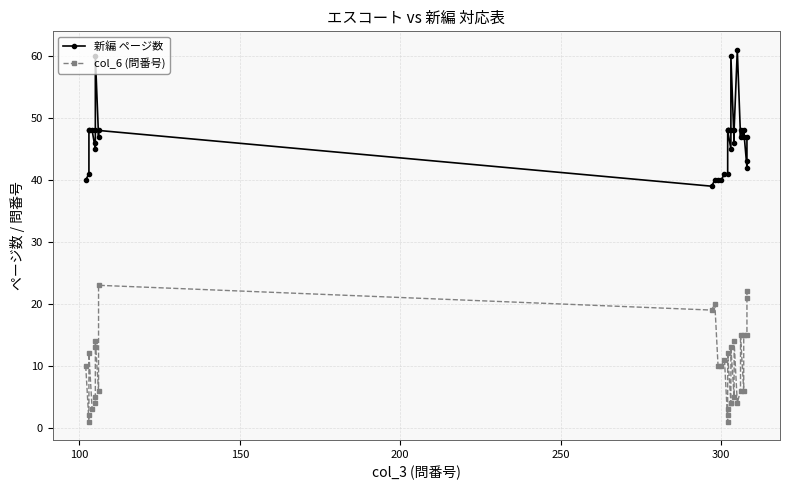

What is the sum of all 新編 ページ数 values?

1534